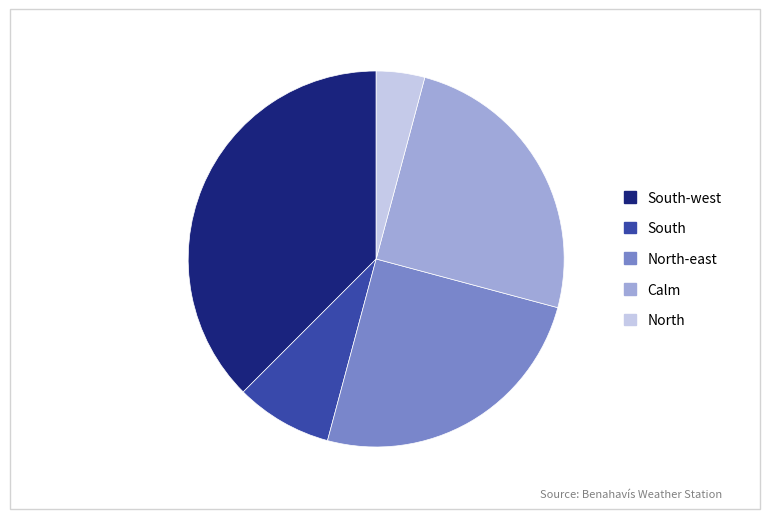

Is there any slice that represents more than half of the pie?

No